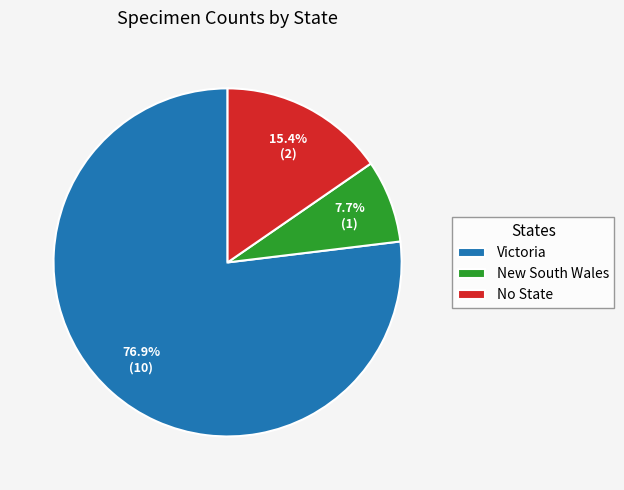

What is the largest slice in the pie chart?

Victoria